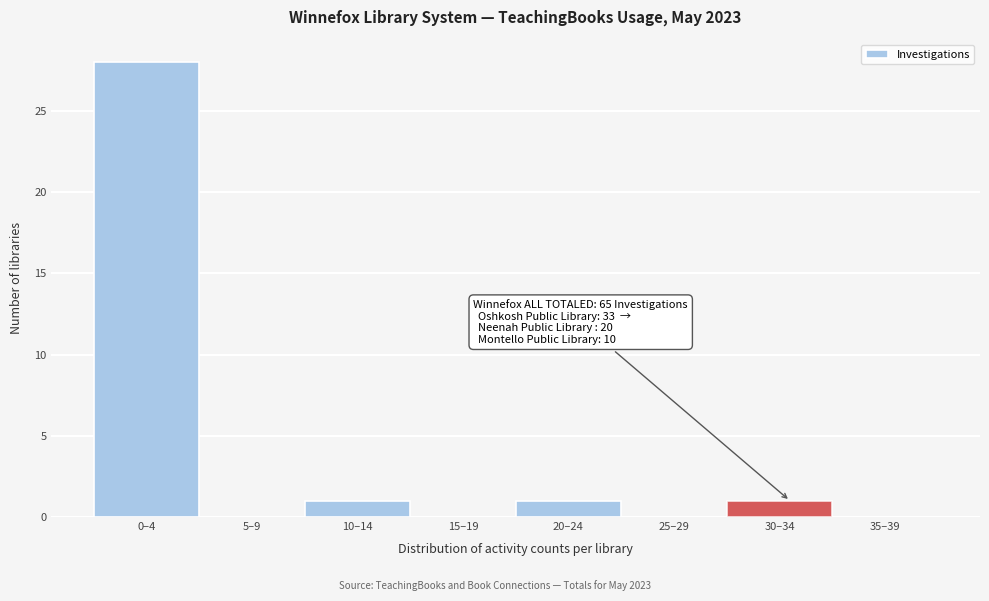

Reading left to right, list all the values displayed in this chart.

0–4=28	5–9=0	10–14=1	15–19=0	20–24=1	25–29=0	30–34=1	35–39=0